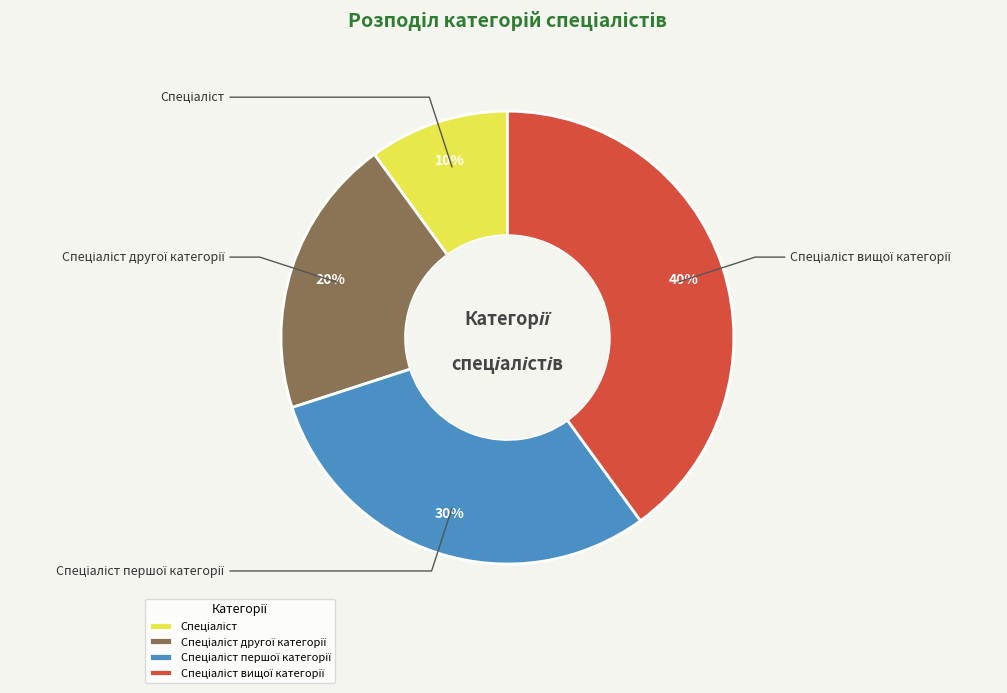

Which slice is the largest?

Спеціаліст вищої категорії